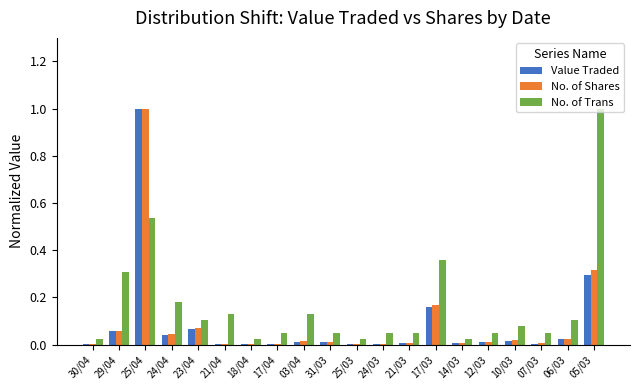

At which category is the sum across all series the highest?

25/04